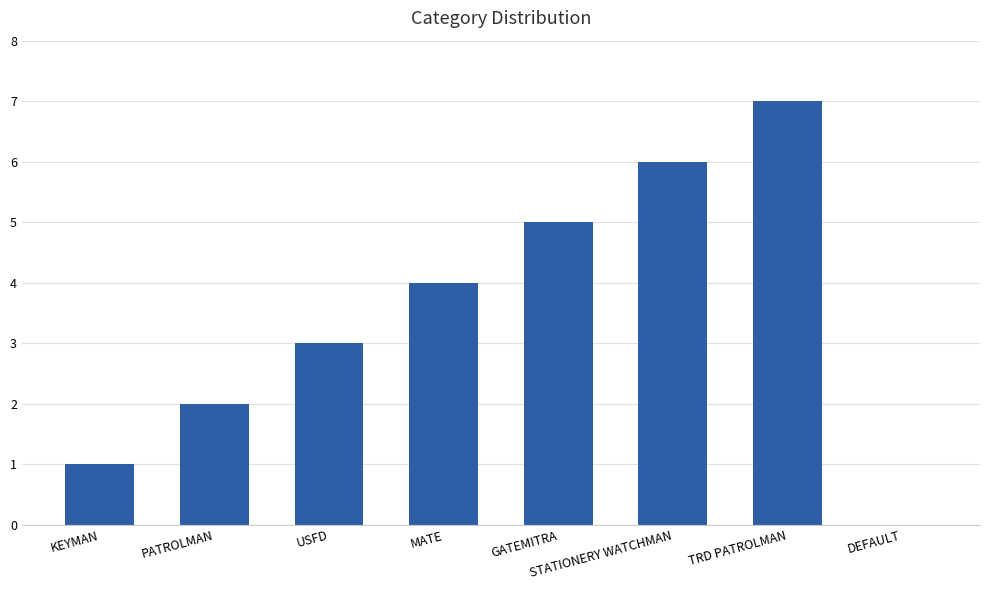

What is the average value?

4